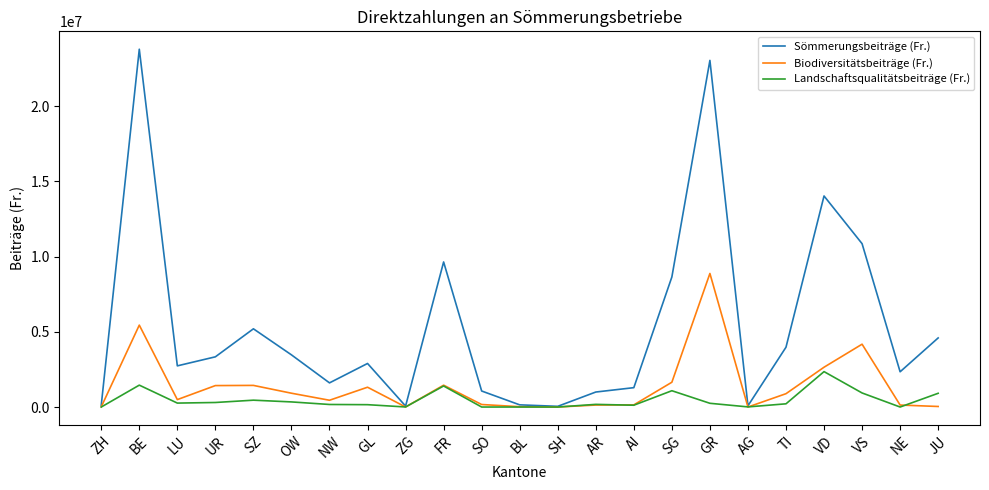

What is the greatest value displayed?

23789155